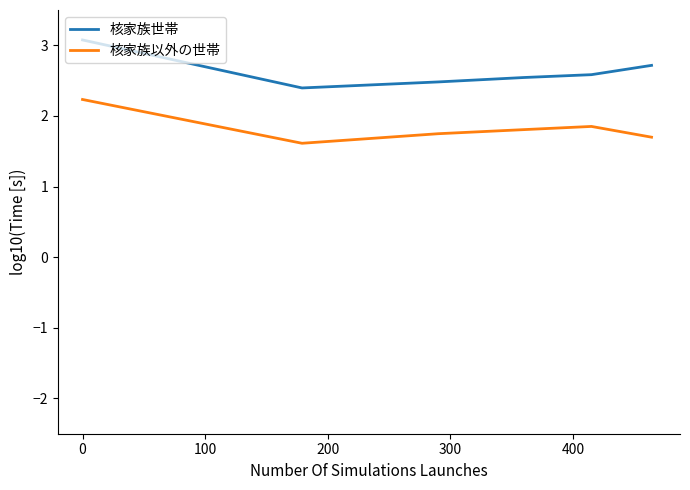

True or false: 核家族世帯 and 核家族以外の世帯 cross at least once.

False